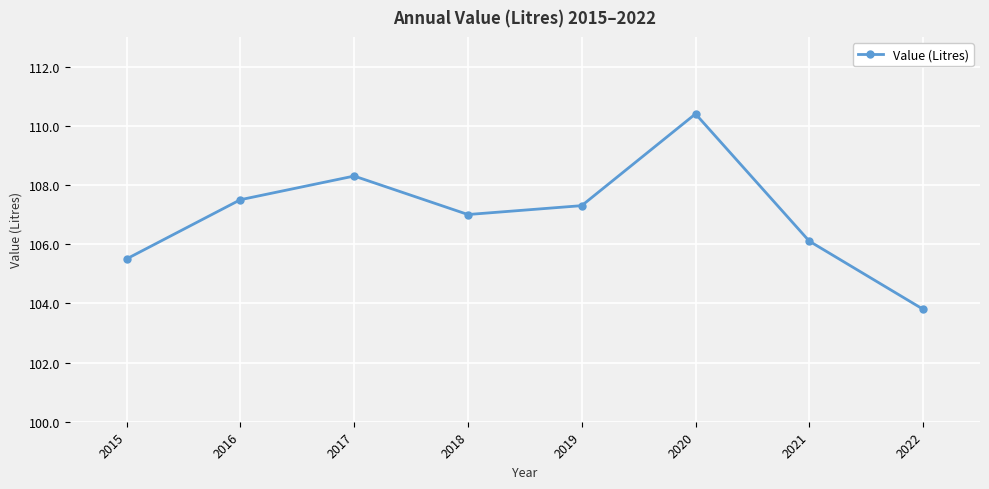

Which category has the lowest value across all series?

2022